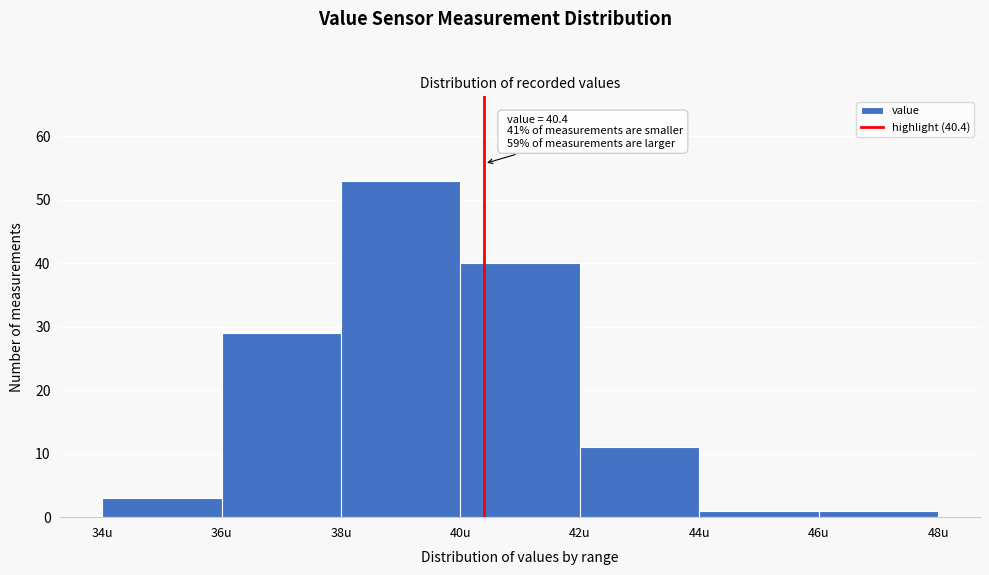

Over which range of the x-axis is the bar tallest?

38 to 40